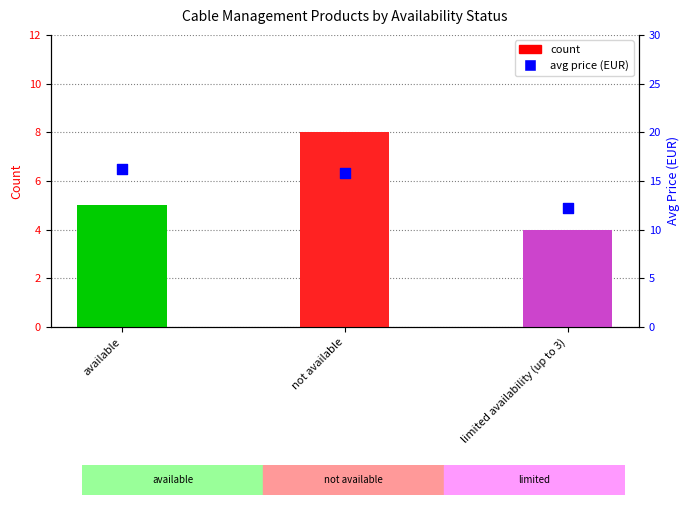

Which series reaches the maximum Y coordinate?

avg price (EUR)